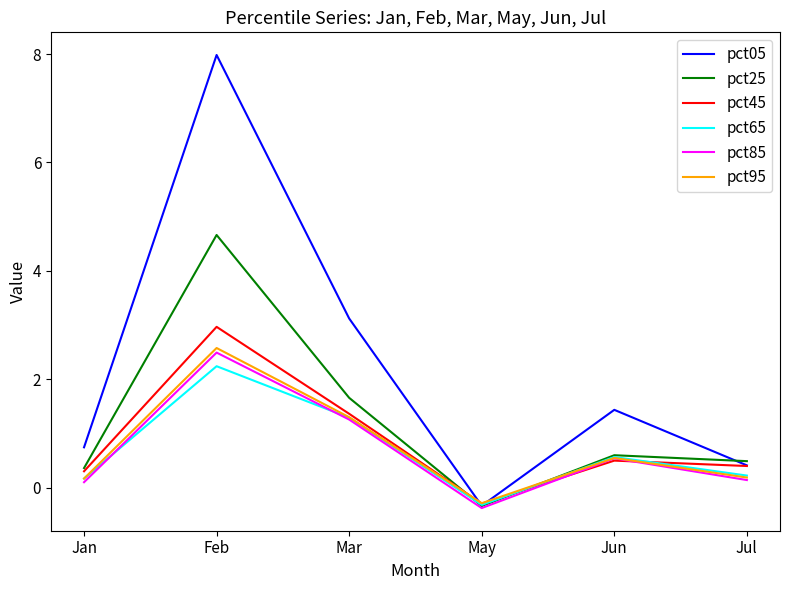

What is the total value across all series at Jul?

1.8